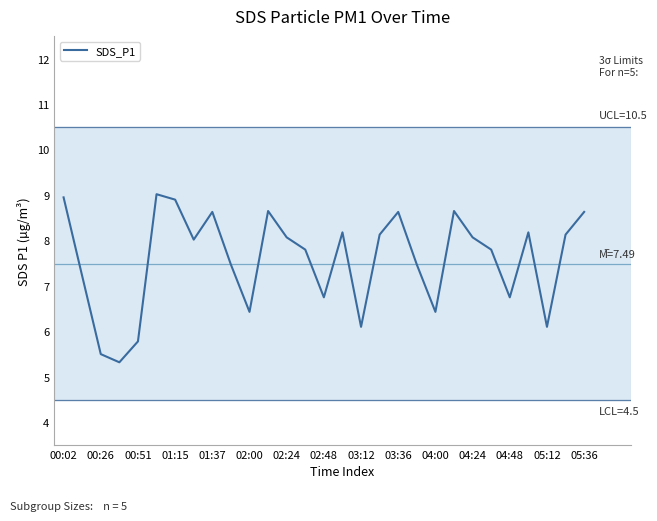

What is the difference between the maximum and minimum values?

3.7